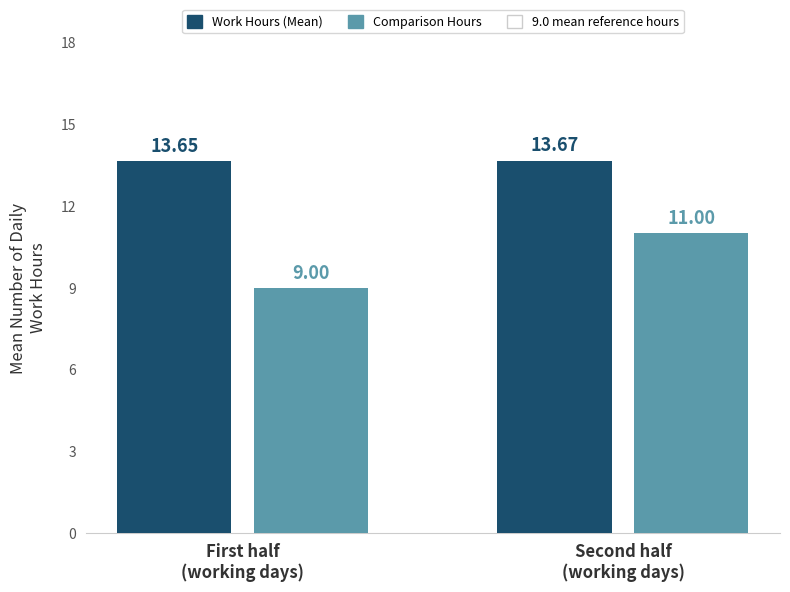

At which category is the sum across all series the highest?

Second half
(working days)